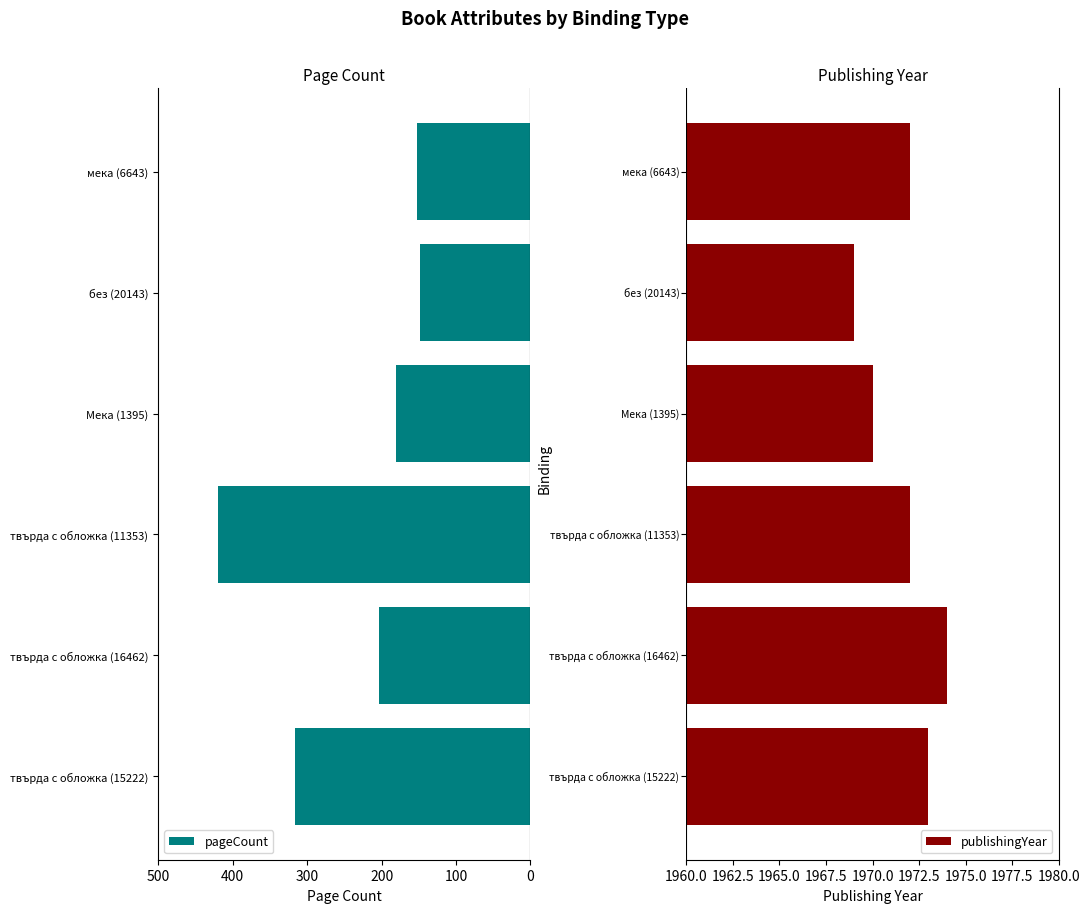

Reading left to right, what are all the values shown in this chart?

pageCount: 316	204	420	180	148	152
publishingYear: 1973	1974	1972	1970	1969	1972